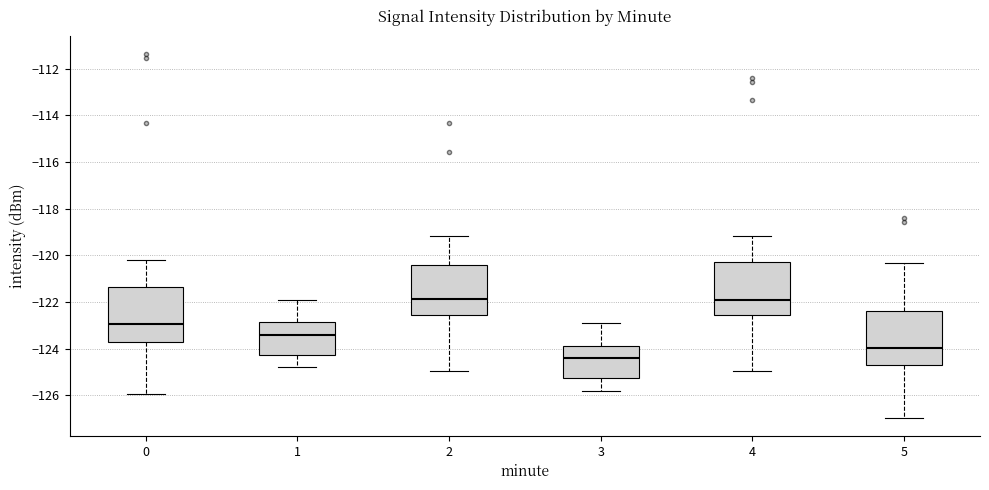

Where is the upper edge of the box at x = 2 on the y-axis? The values are not printed on the chart, so give them approximately, as read against the axis.

-120.4